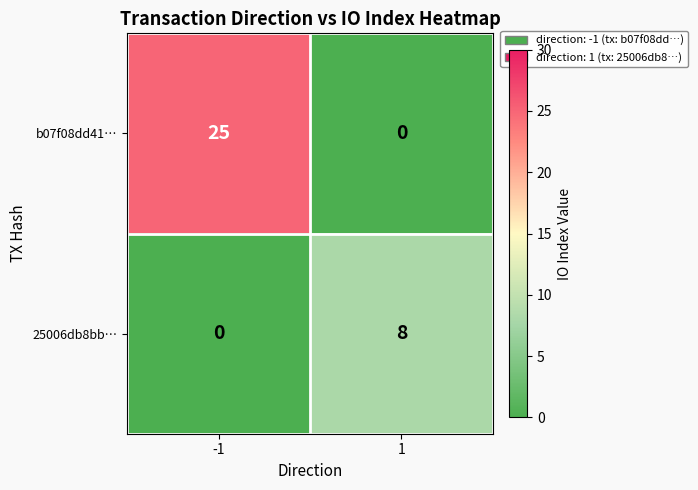

Is it true that 25006db8bb… equals 5 at 1?

False